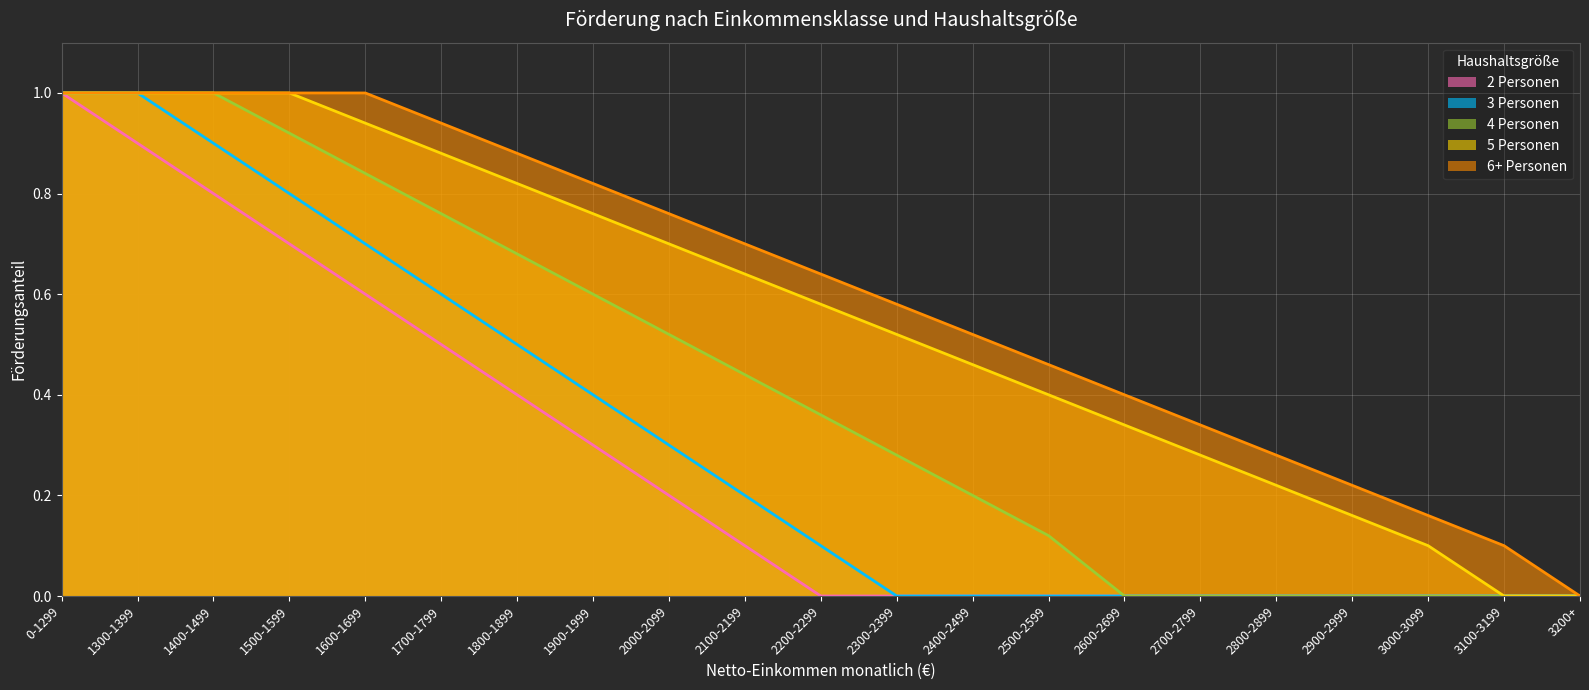

What is the difference between the maximum and minimum values in the 6+ Personen series?

1.0